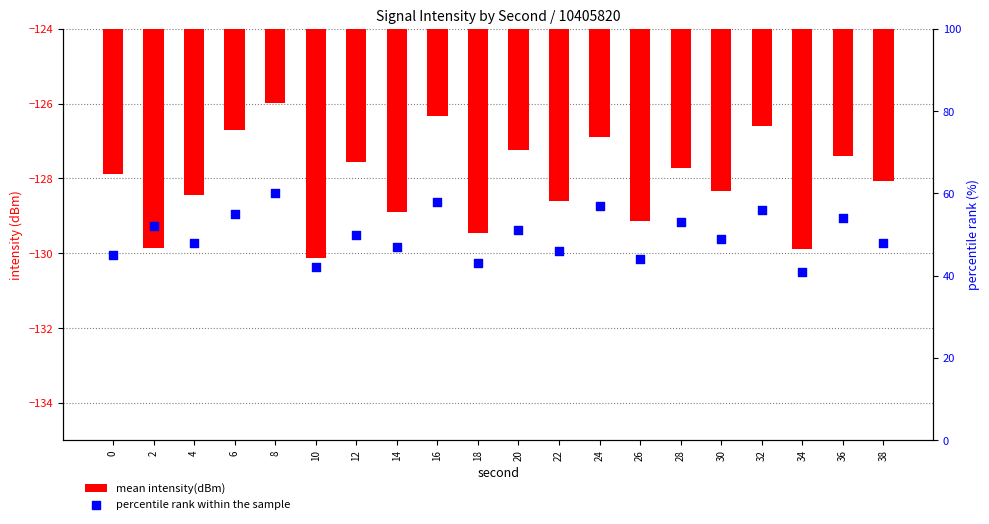

At how many categories does at least one series exceed 14?

20